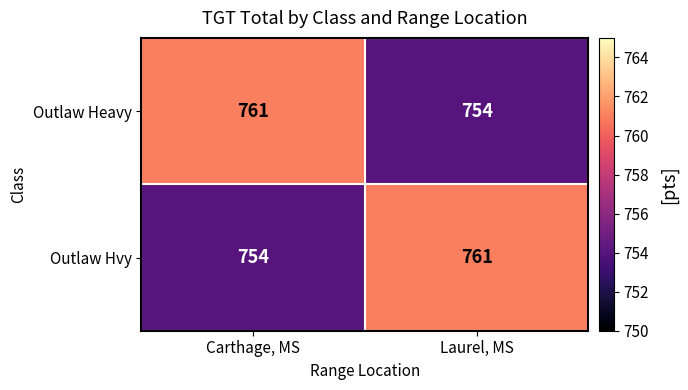

Where is Outlaw Hvy nearest to the value 757?

Carthage, MS